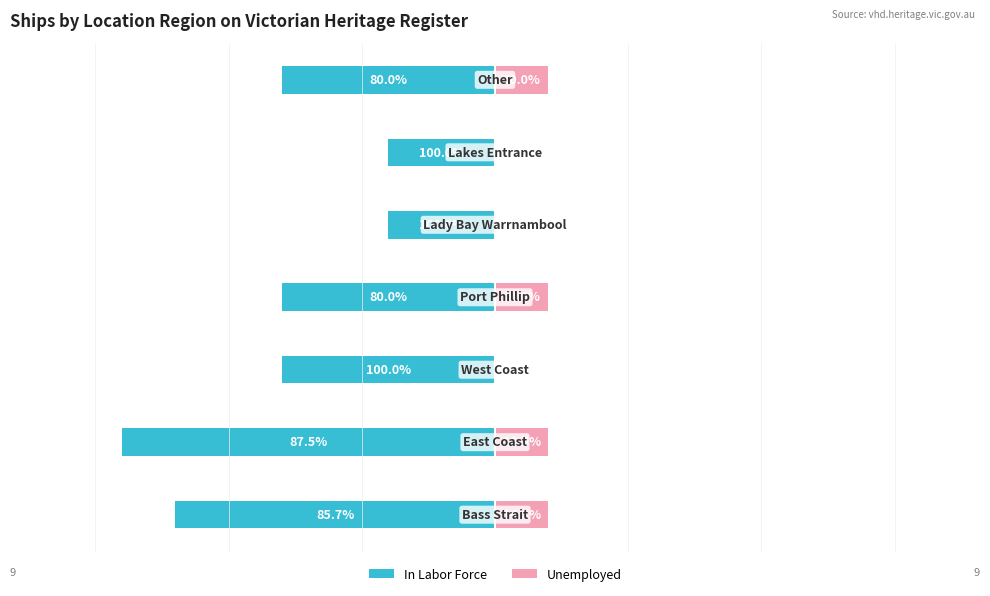

What are all the series names shown in the legend?

In Labor Force, Unemployed